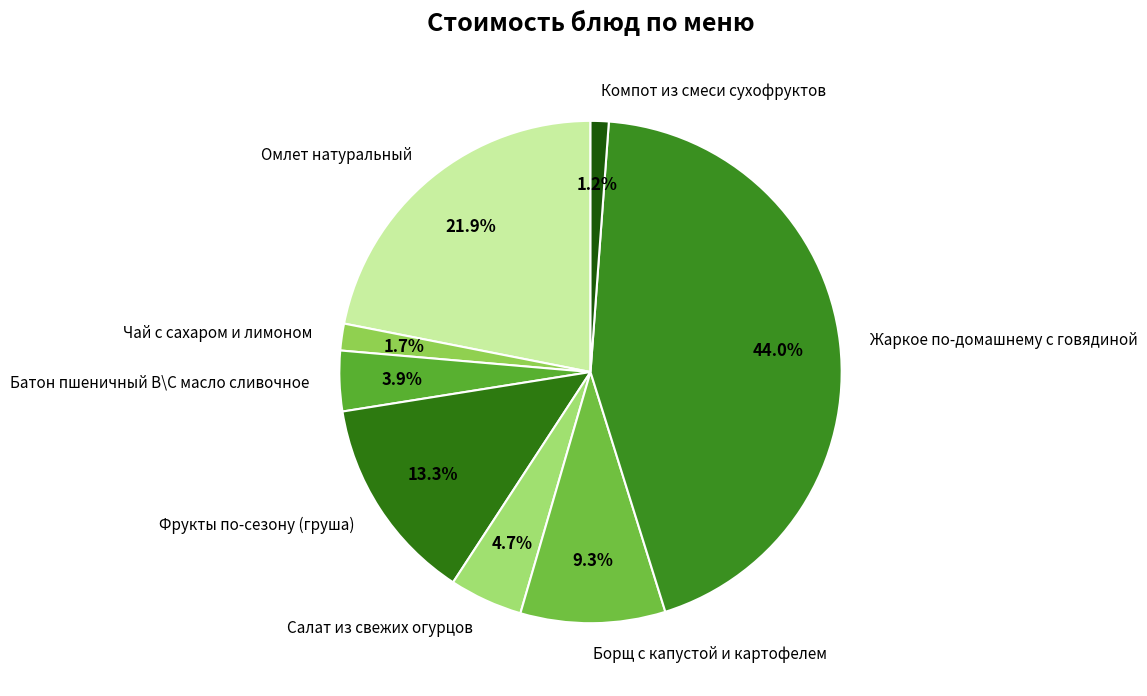

How many slices are in this pie chart?

8